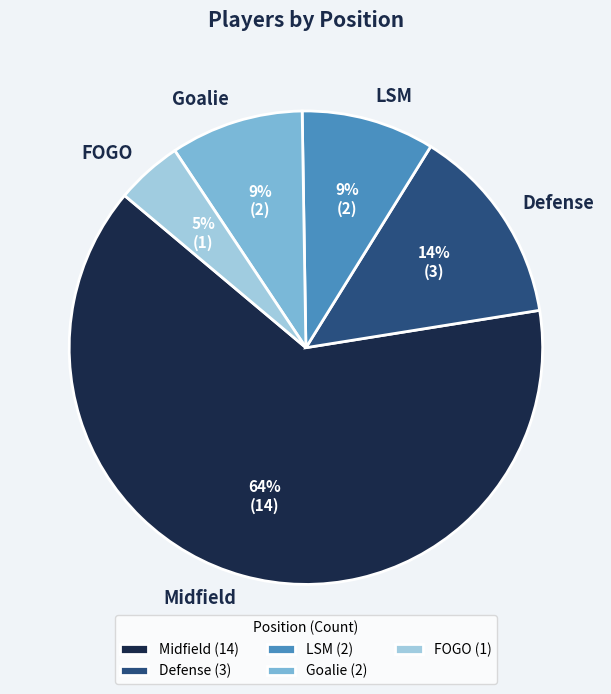

Which slice represents more than half of the pie?

Midfield (14)